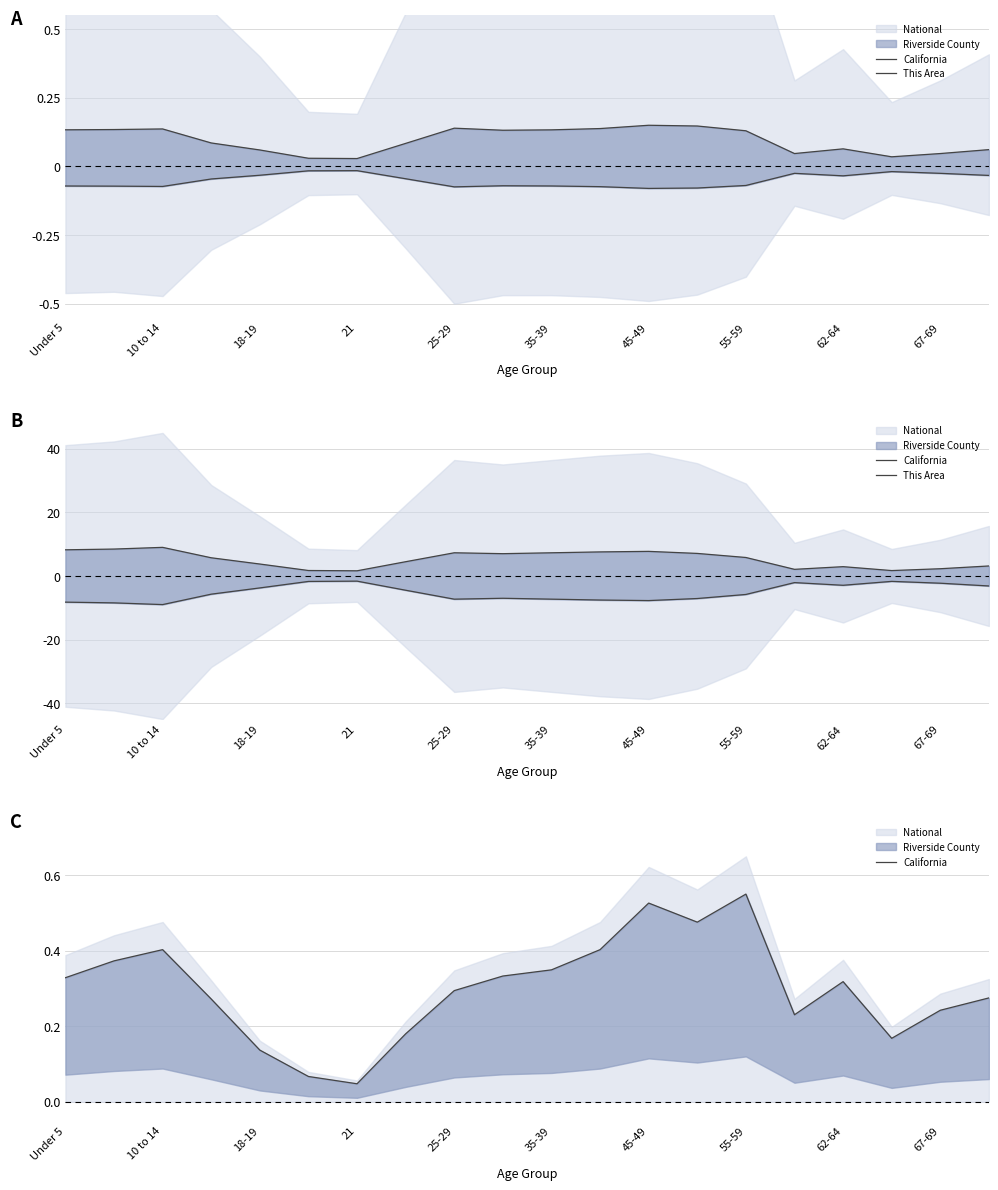

Where is This Area nearest to the value -5?

55-59